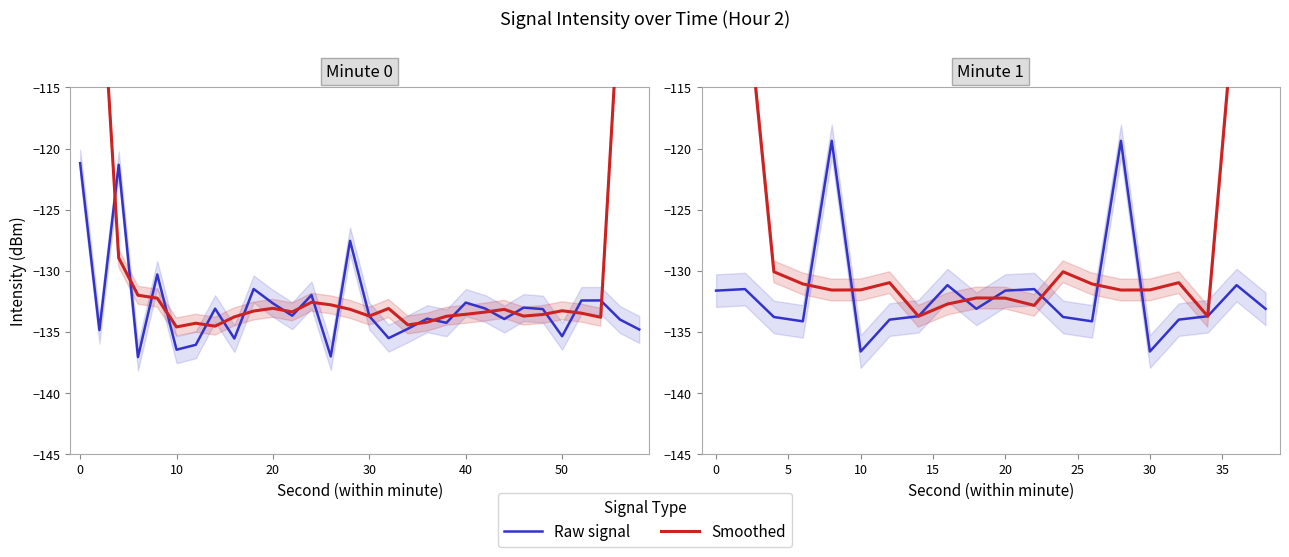

Does the chart display data point markers on the line(s)?

No